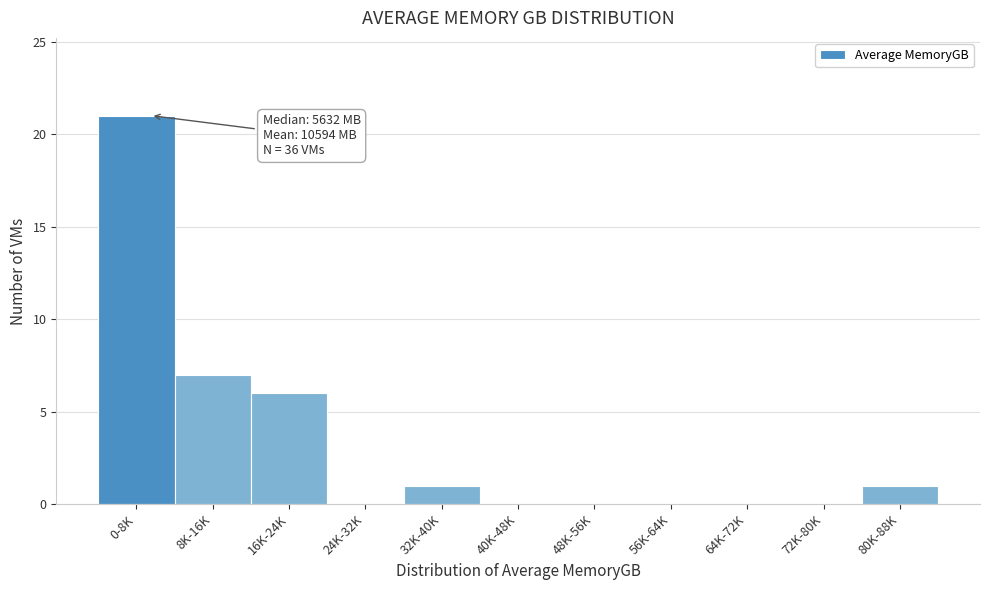

Reading left to right, what are all the values shown in this chart?

0-8K=21	8K-16K=7	16K-24K=6	24K-32K=0	32K-40K=1	40K-48K=0	48K-56K=0	56K-64K=0	64K-72K=0	72K-80K=0	80K-88K=1